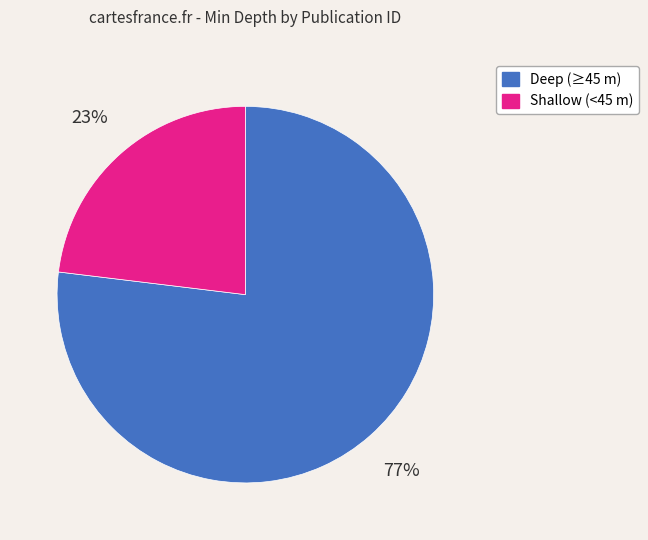

To the nearest percent, what is the average slice percentage?

50%